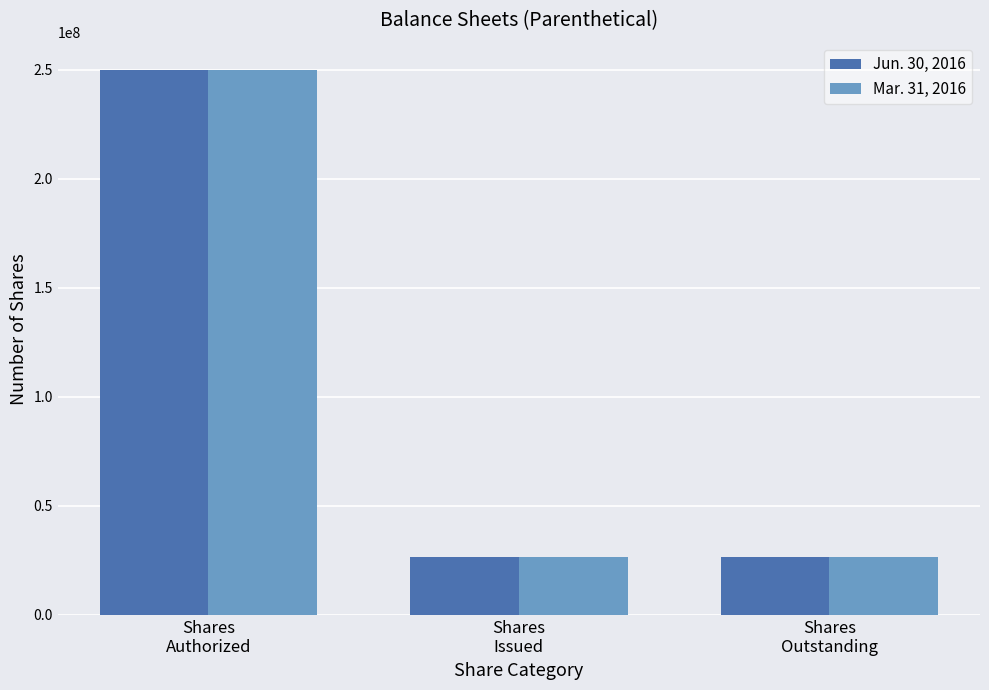

What is the maximum value for Mar. 31, 2016?

250000000